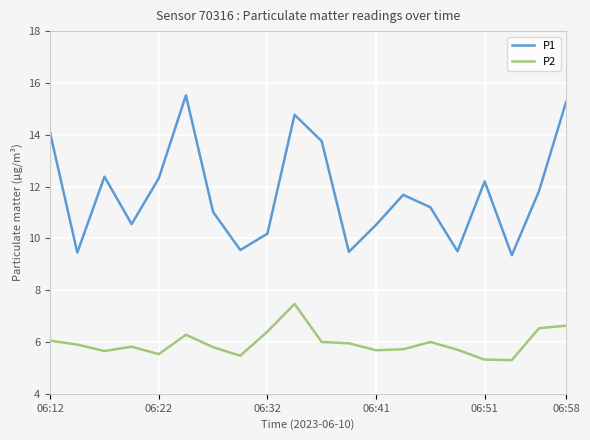

What is the difference between the maximum and second lowest values in the P1 series?

6.1